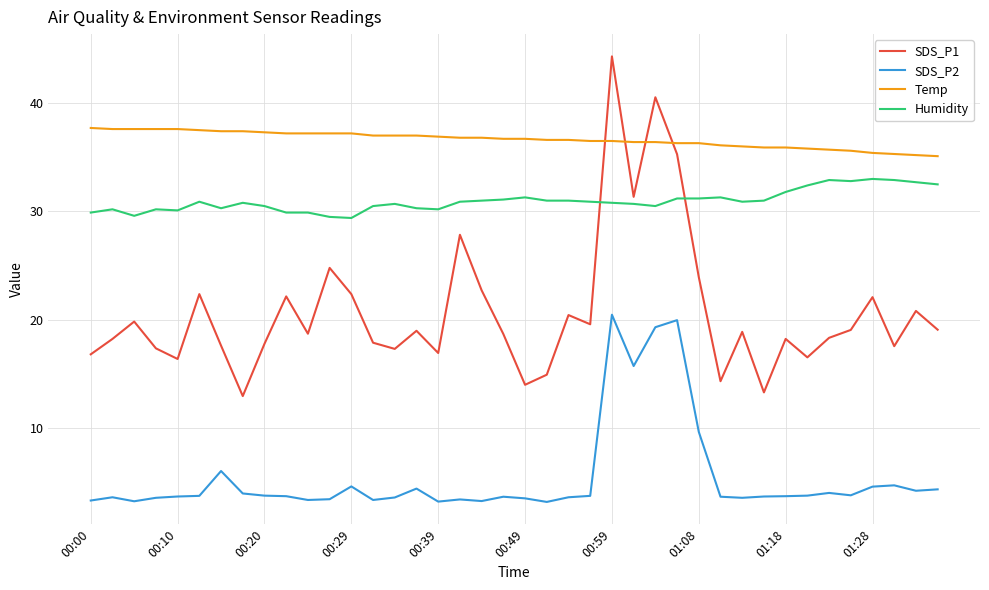

Which series has the largest total across all categories?

Temp